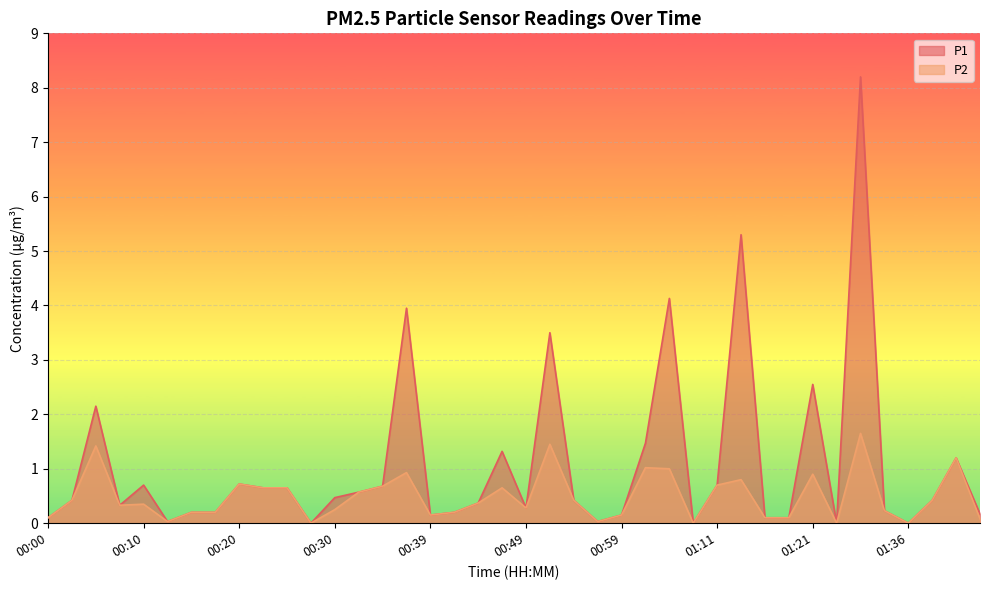

Between 00:22 and 00:57, which series saw the biggest shift?

P1